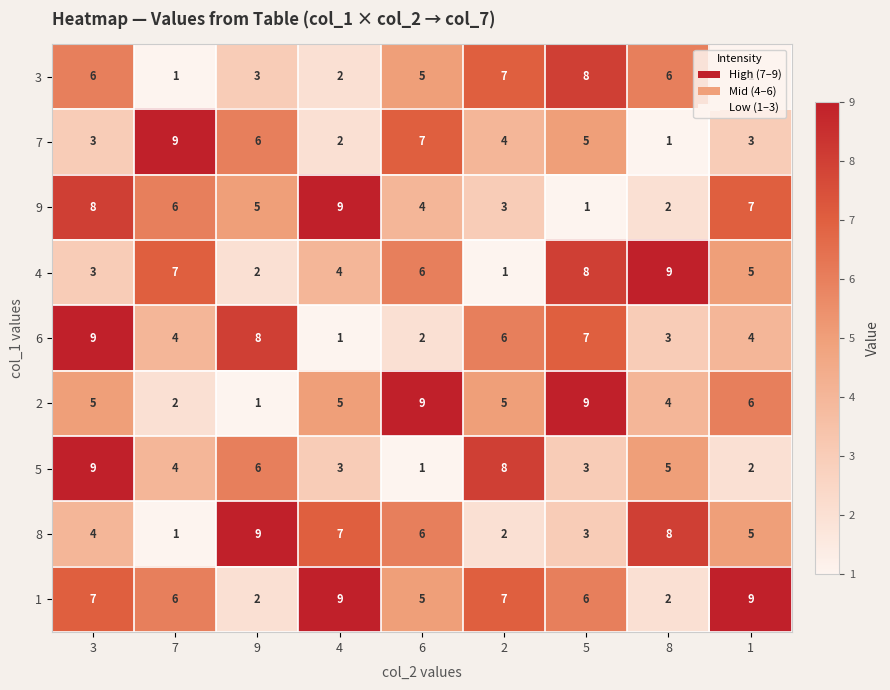

What is the average value of the 6 series?

5